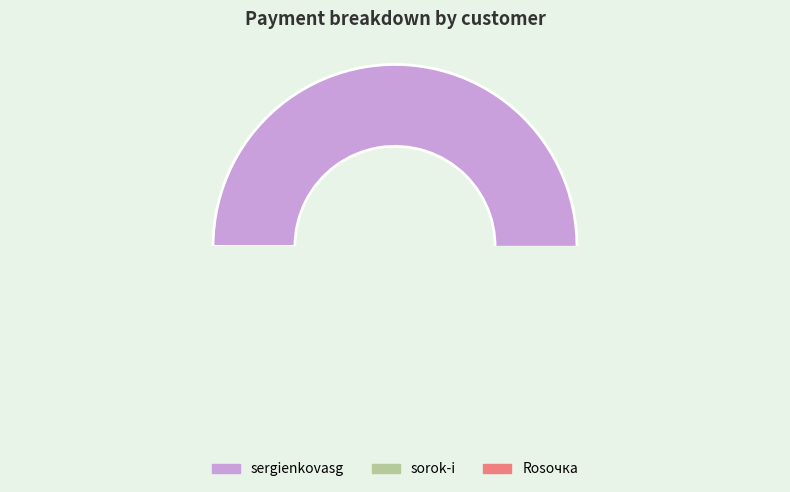

True or false: sorok-i accounts for 43% of the total.

False